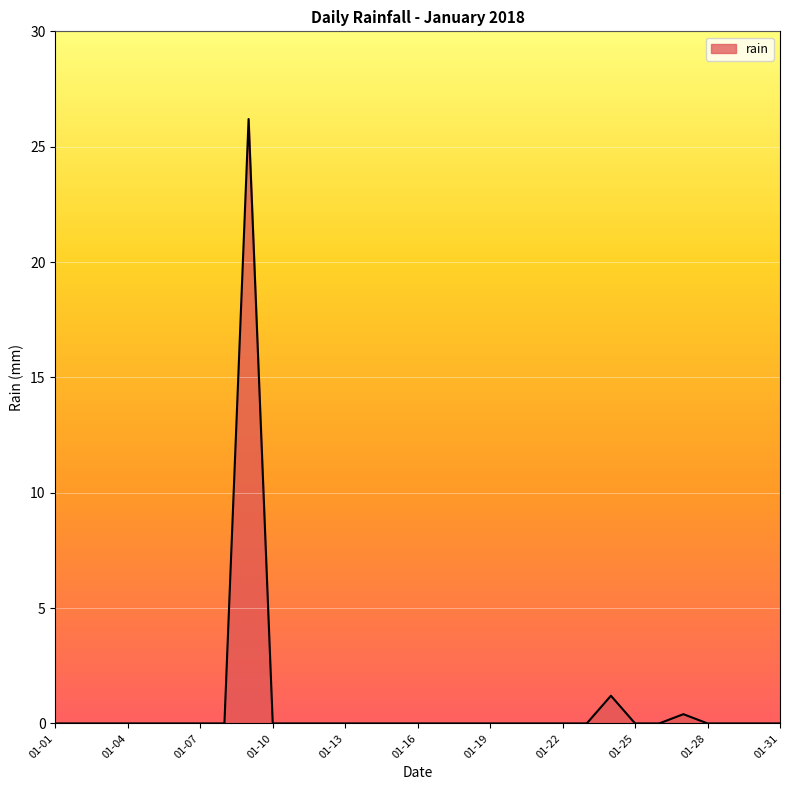

What is the greatest value displayed?

26.2